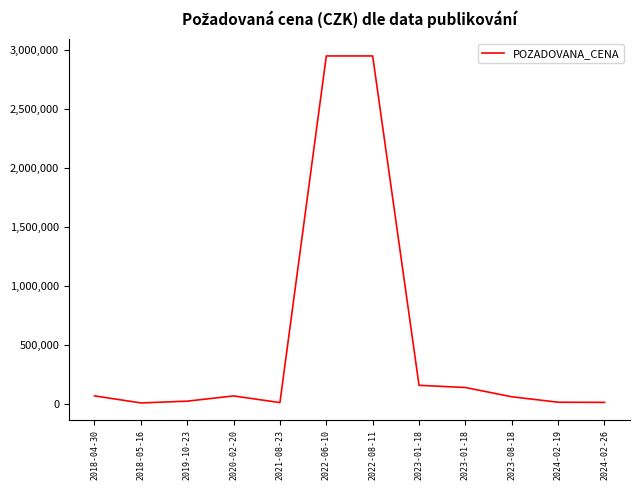

Is this an area chart (filled region under the line)?

No